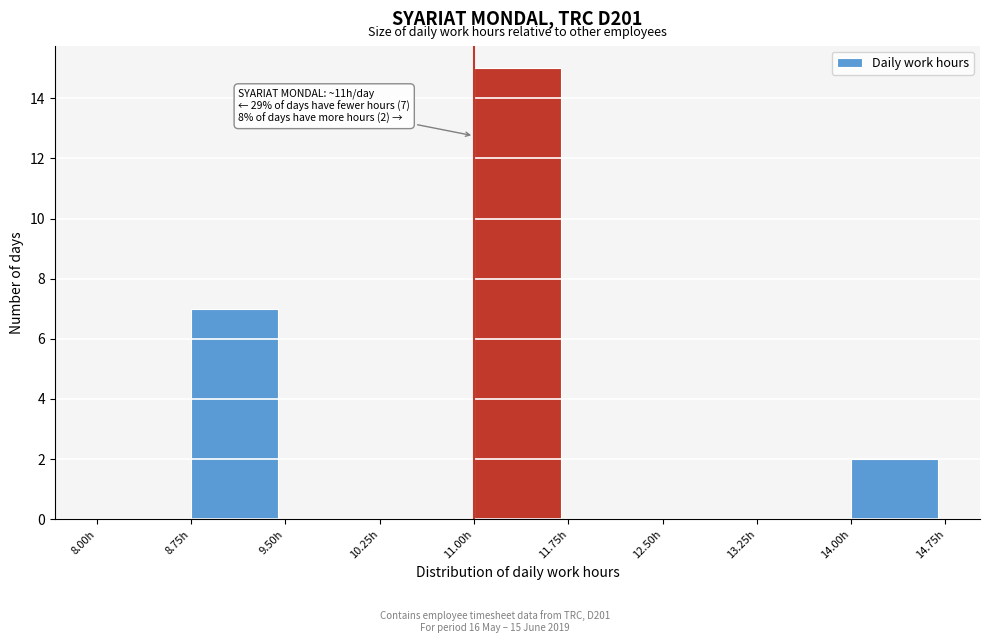

Which range on the x-axis has the tallest bar?

11.00 to 11.75